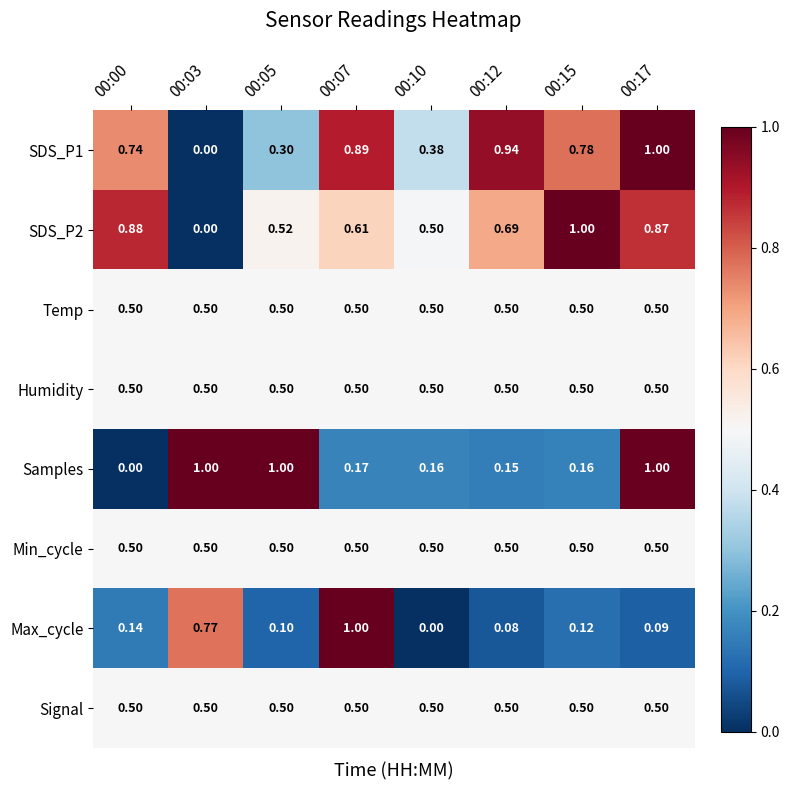

Between 00:07 and 00:12, which series saw the biggest shift?

Max_cycle